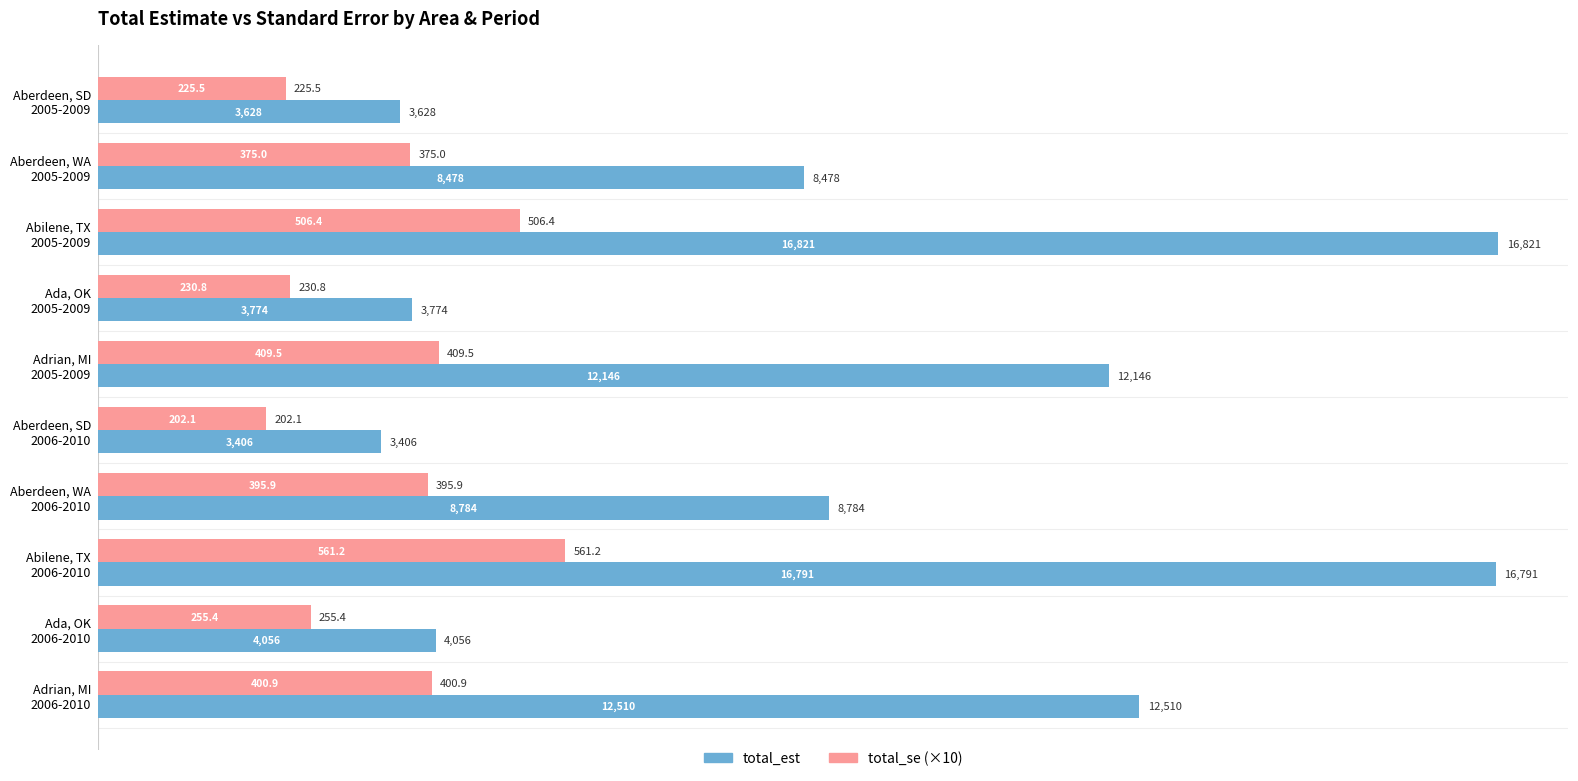

What is the minimum value for total_est?

3406.0